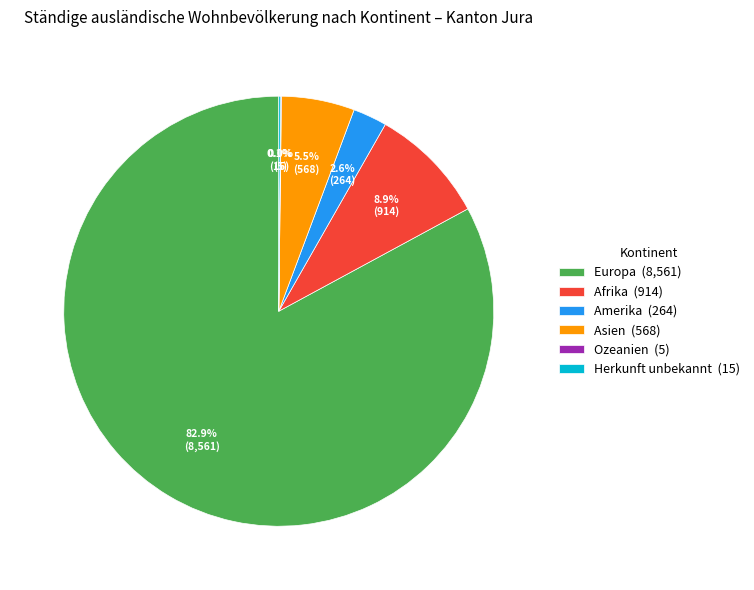

What portion of the pie excludes Europa (8,561)?

17.1%